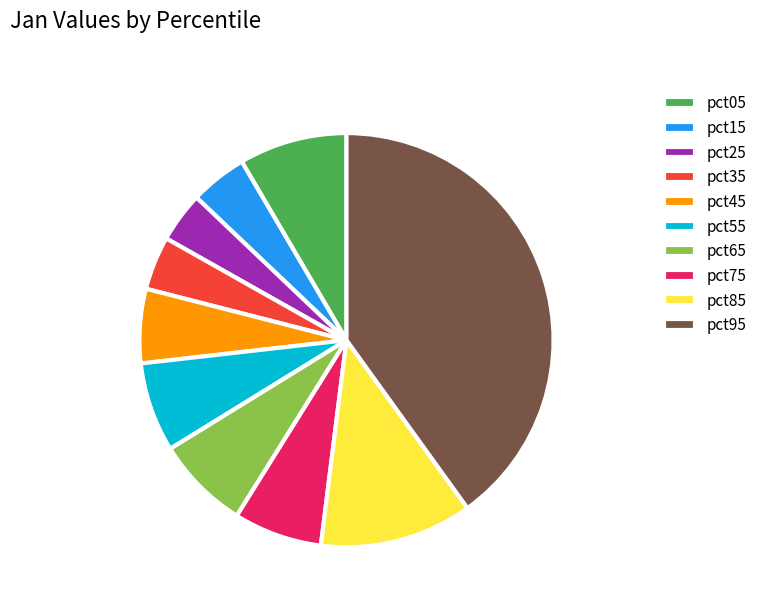

True or false: pct55 accounts for 7% of the total.

True